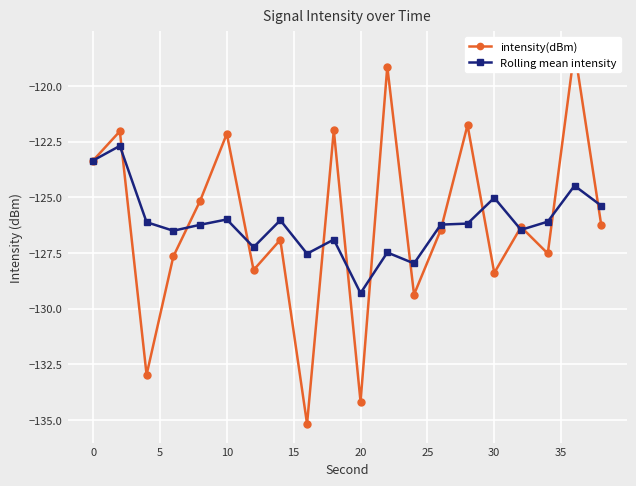

True or false: Rolling mean intensity has more than 0 interior local peaks.

True